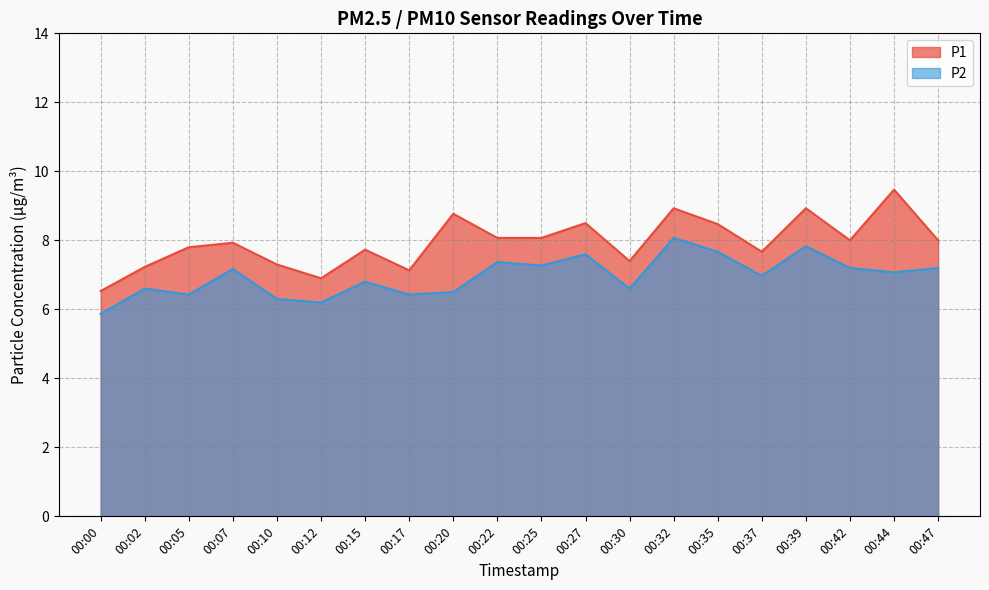

What is the difference between the maximum and minimum values in the P1 series?

2.9